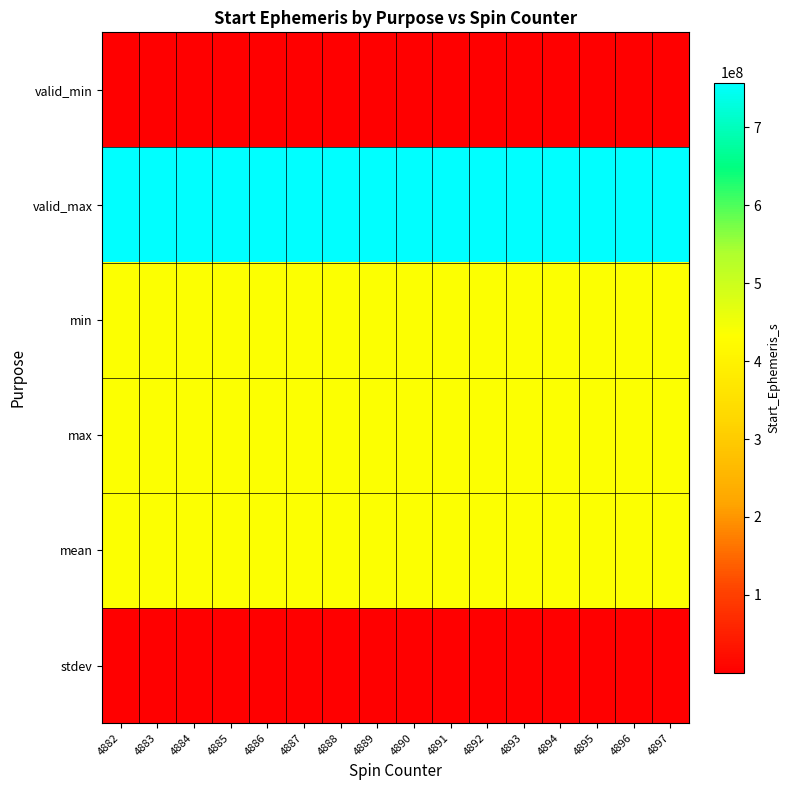

Reading left to right, transcribe all the data shown in this chart.

valid_min: 4882=0	4883=0	4884=0	4885=0	4886=0	4887=0	4888=0	4889=0	4890=0	4891=0	4892=0	4893=0	4894=0	4895=0	4896=0	4897=0
valid_max: 4882=757339265	4883=757339265	4884=757339265	4885=757339265	4886=757339265	4887=757339265	4888=757339265	4889=757339265	4890=757339265	4891=757339265	4892=757339265	4893=757339265	4894=757339265	4895=757339265	4896=757339265	4897=757339265
min: 4882=436190555	4883=436190645	4884=436190735	4885=436190825	4886=436190915	4887=436191005	4888=436191095	4889=436191185	4890=436191275	4891=436191365	4892=436191455	4893=436191545	4894=436191635	4895=436191725	4896=436191815	4897=436191905
max: 4882=436276865	4883=436276955	4884=436276865	4885=436276955	4886=436276865	4887=436276955	4888=436276865	4889=436276955	4890=436276865	4891=436276955	4892=436276865	4893=436276955	4894=436276865	4895=436276955	4896=436276865	4897=436276955
mean: 4882=436233750	4883=436233840	4884=436233750	4885=436233840	4886=436233750	4887=436233840	4888=436233750	4889=436233840	4890=436233750	4891=436233840	4892=436233750	4893=436233840	4894=436233750	4895=436233840	4896=436233750	4897=436233840
stdev: 4882=25234	4883=25234	4884=25234	4885=25234	4886=25234	4887=25234	4888=25234	4889=25234	4890=25234	4891=25234	4892=25234	4893=25234	4894=25234	4895=25234	4896=25234	4897=25234